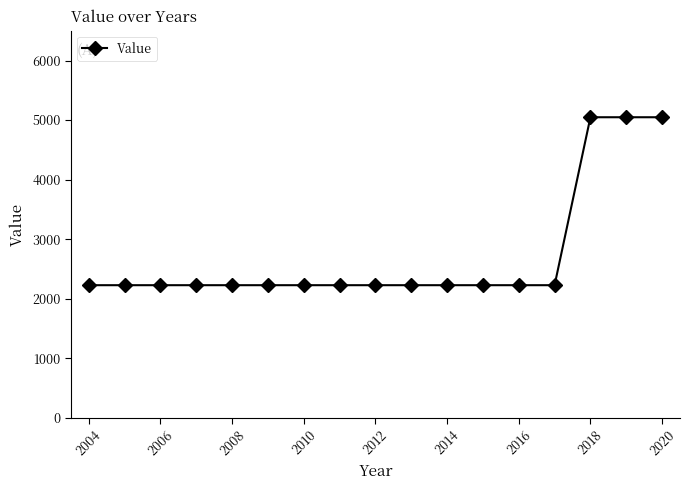

What is the difference between the second highest and minimum values?

2820.1